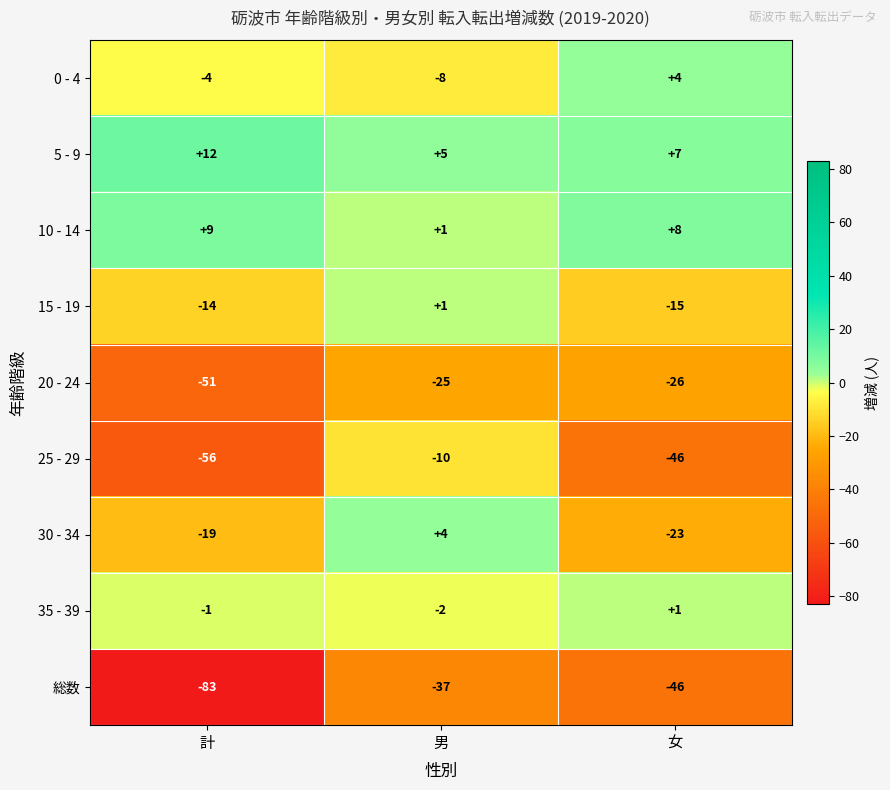

Is it true that 15 - 19 equals -10 at 女?

False